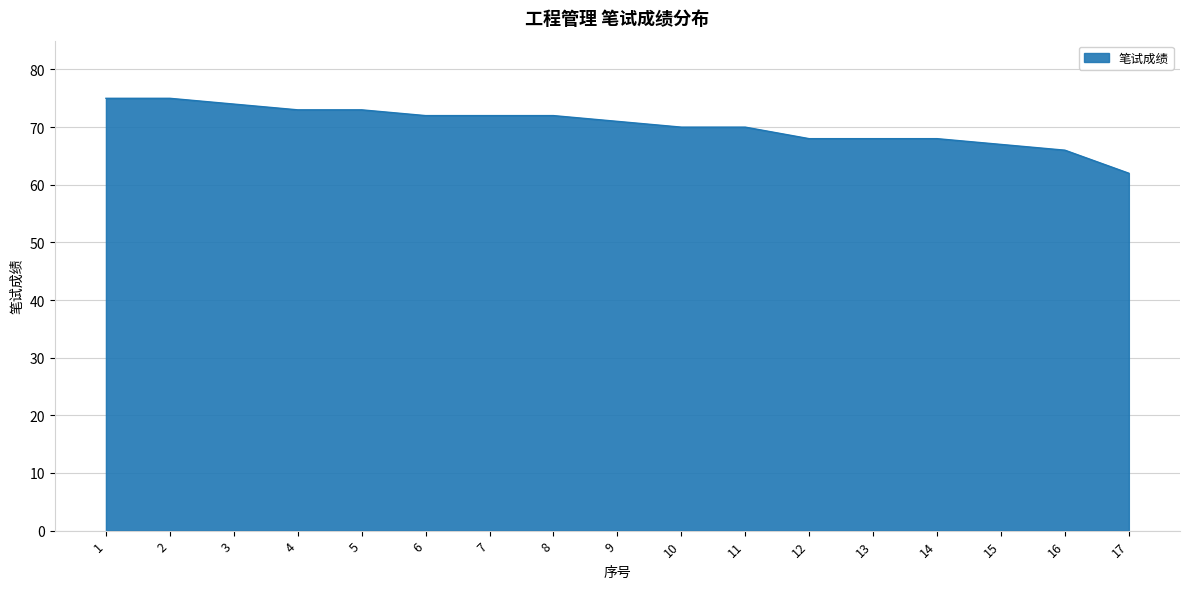

Does the chart have visible grid lines?

Yes